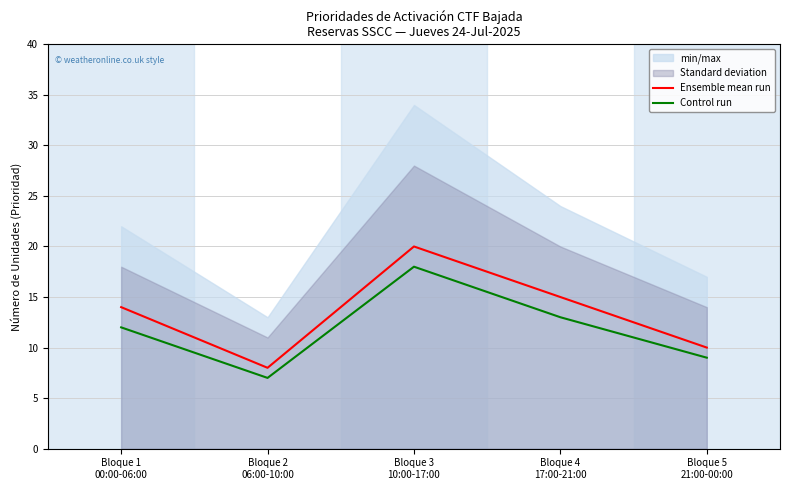

List the labels in order of Ensemble mean run value, smallest first.

Bloque 2
06:00-10:00, Bloque 5
21:00-00:00, Bloque 1
00:00-06:00, Bloque 4
17:00-21:00, Bloque 3
10:00-17:00